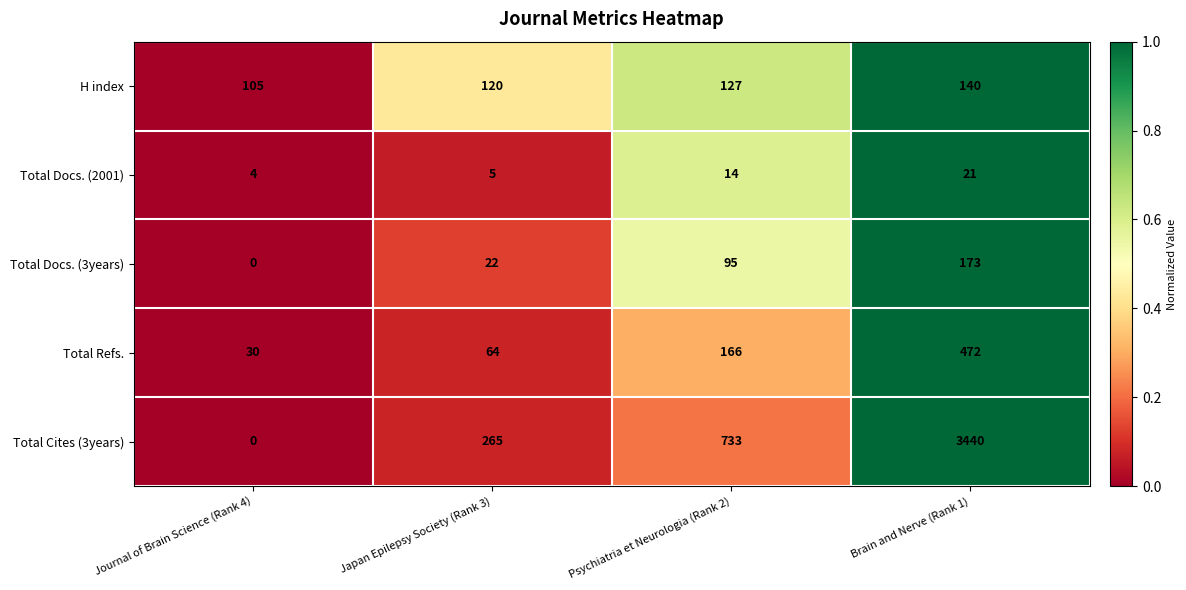

Reading left to right, transcribe all the data shown in this chart.

H index: 105	120	127	140
Total Docs. (2001): 4	5	14	21
Total Docs. (3years): 0	22	95	173
Total Refs.: 30	64	166	472
Total Cites (3years): 0	265	733	3440